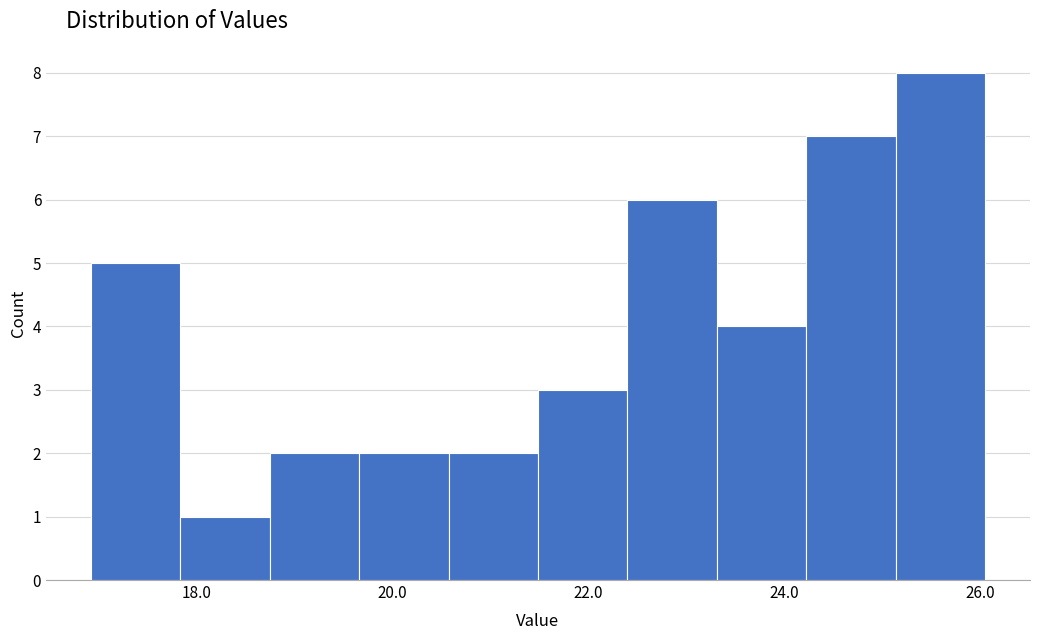

Reading left to right, list every bar in this chart as the range it spans on the x-axis followed by its height. Neither the bar edges nor the heights are printed on the chart, so give them approximately, as read against the axes.

17.0 to 17.8: 5
17.8 to 18.8: 1
18.8 to 19.6: 2
19.6 to 20.6: 2
20.6 to 21.4: 2
21.4 to 22.4: 3
22.4 to 23.4: 6
23.4 to 24.2: 4
24.2 to 25.2: 7
25.2 to 26.0: 8